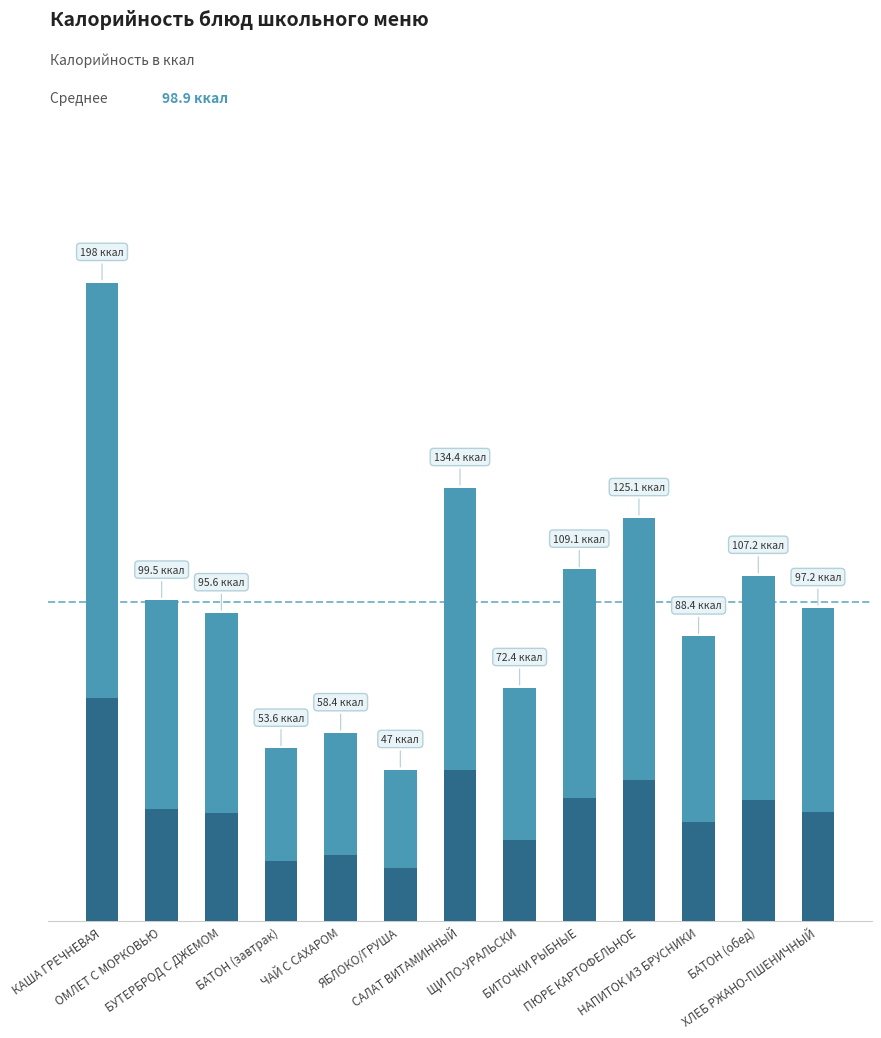

What position from the right is САЛАТ ВИТАМИННЫЙ?

7